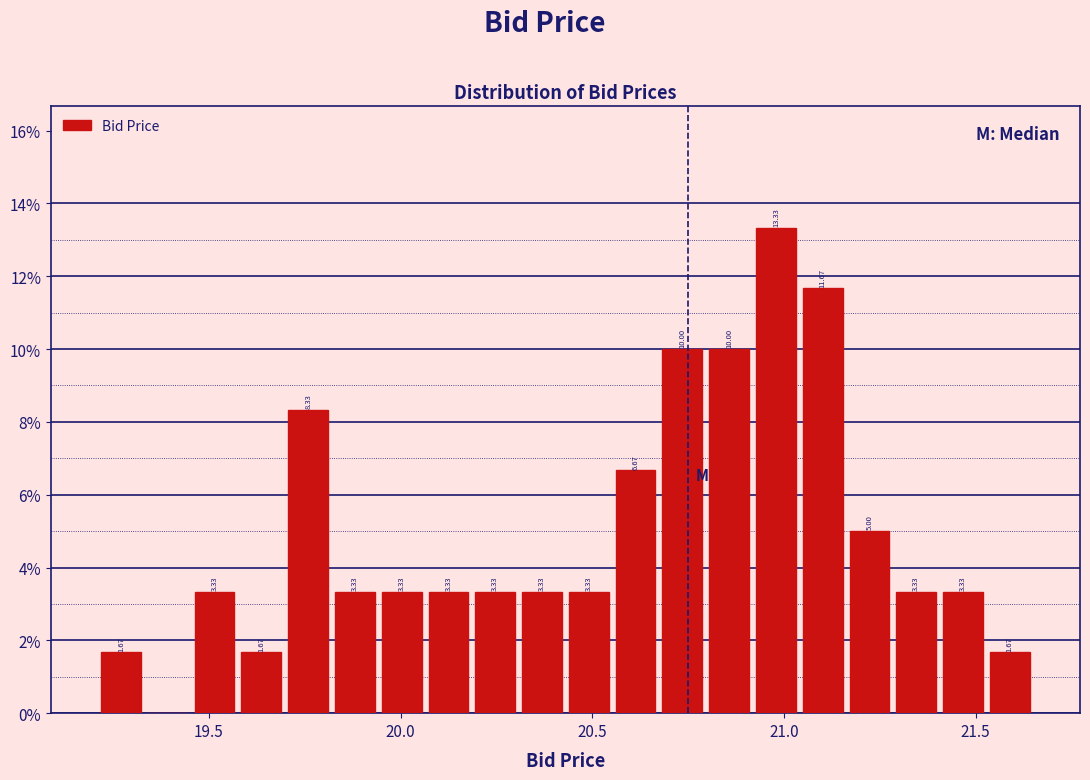

Read against the x-axis, roughly where is the centre of the tallest bar?

21.00